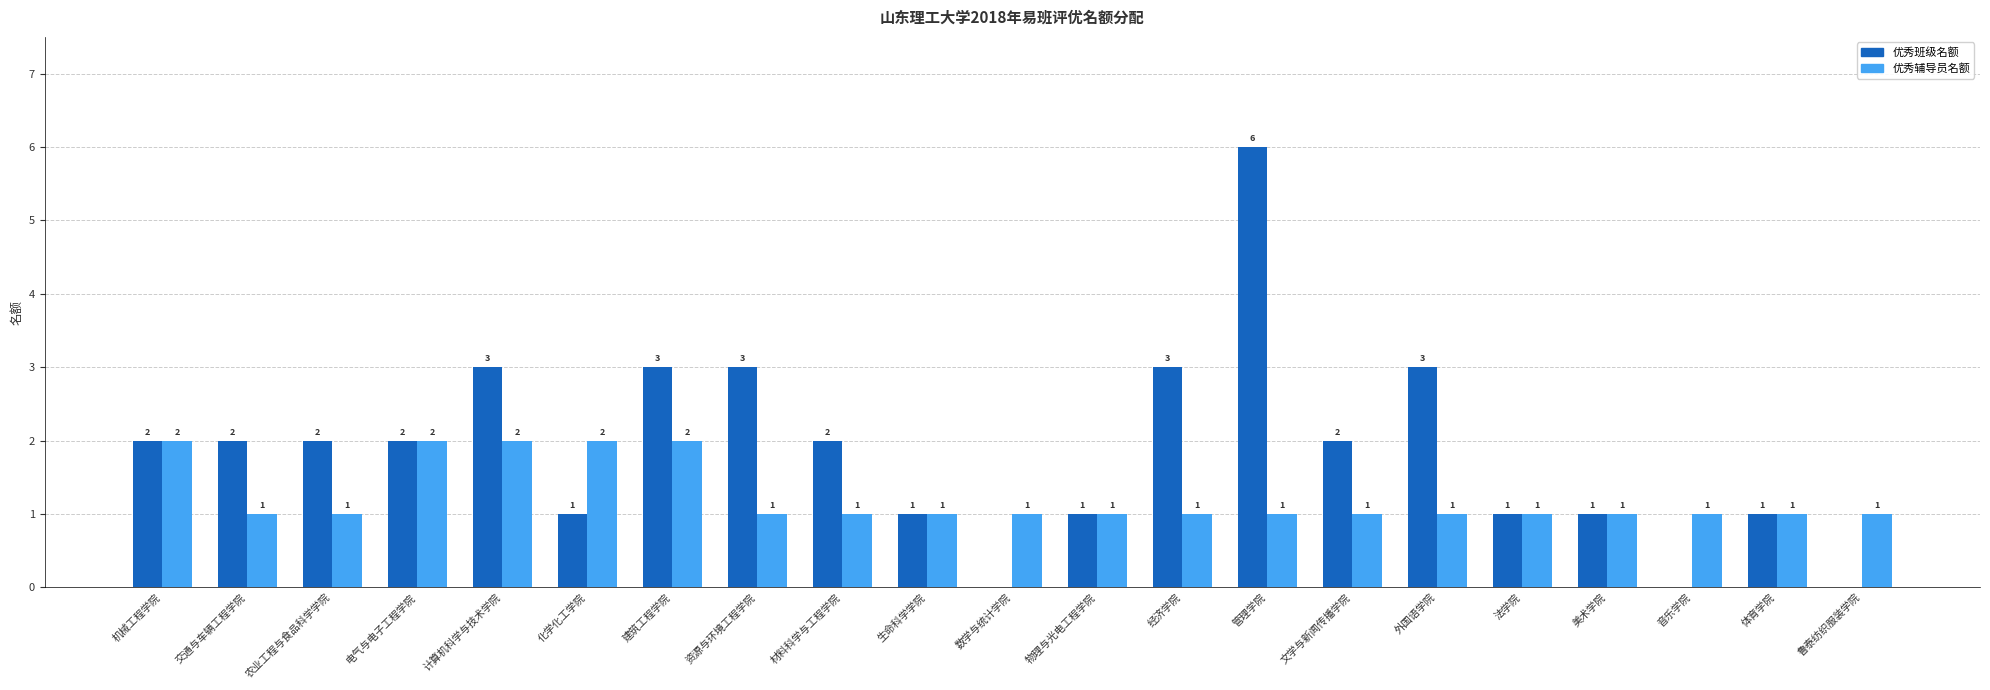

What is the maximum value for 优秀辅导员名额?

2